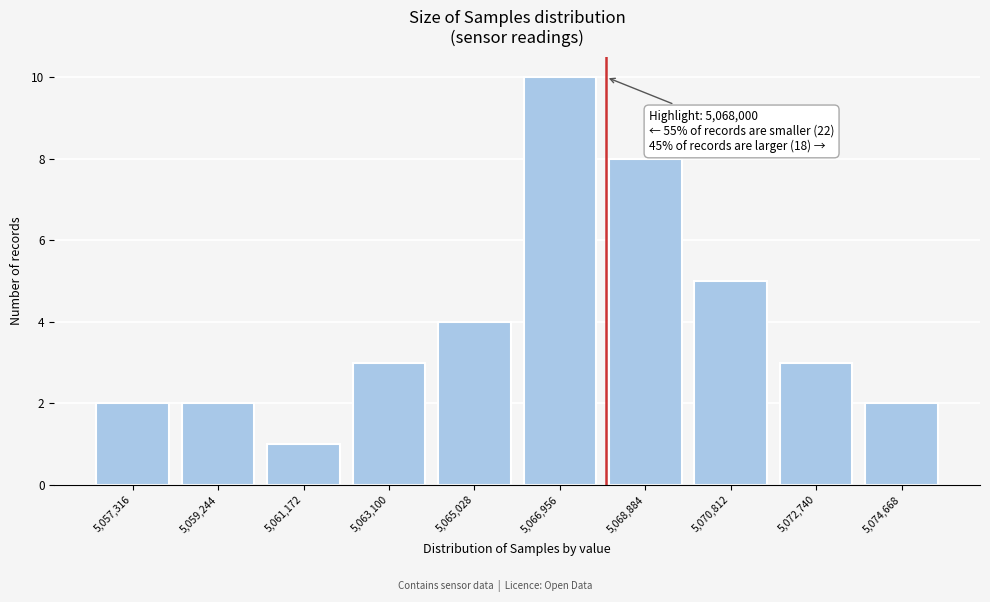

Over which range of the x-axis is the bar tallest?

5066000 to 5068000